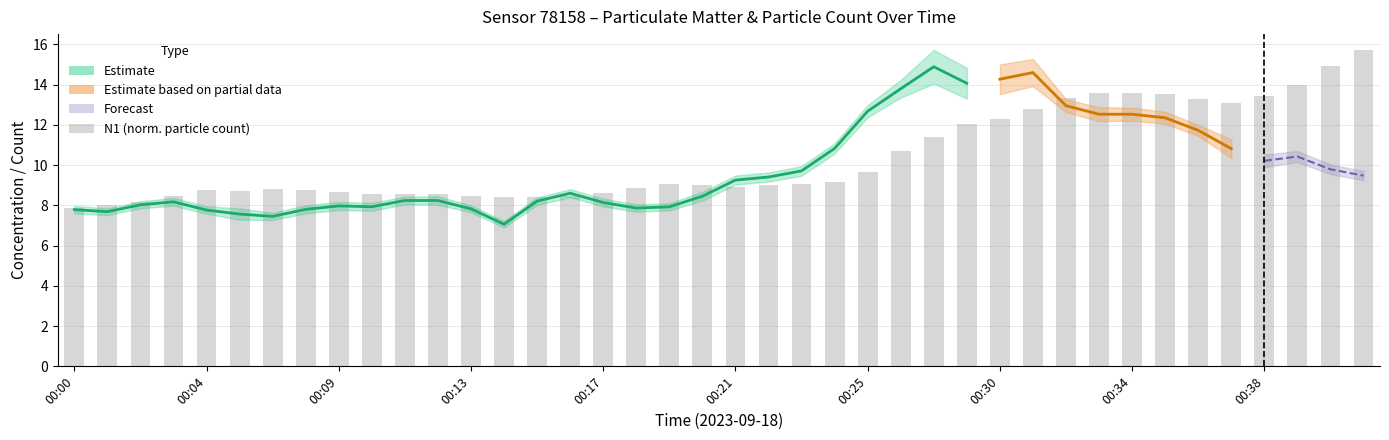

How many values are below 9?

20